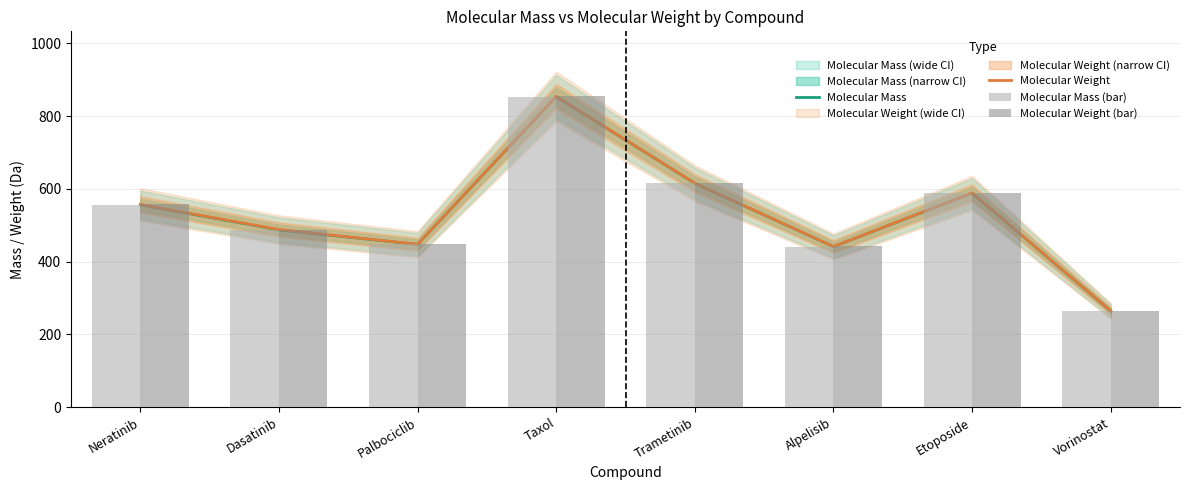

Does the chart contain any negative values?

No